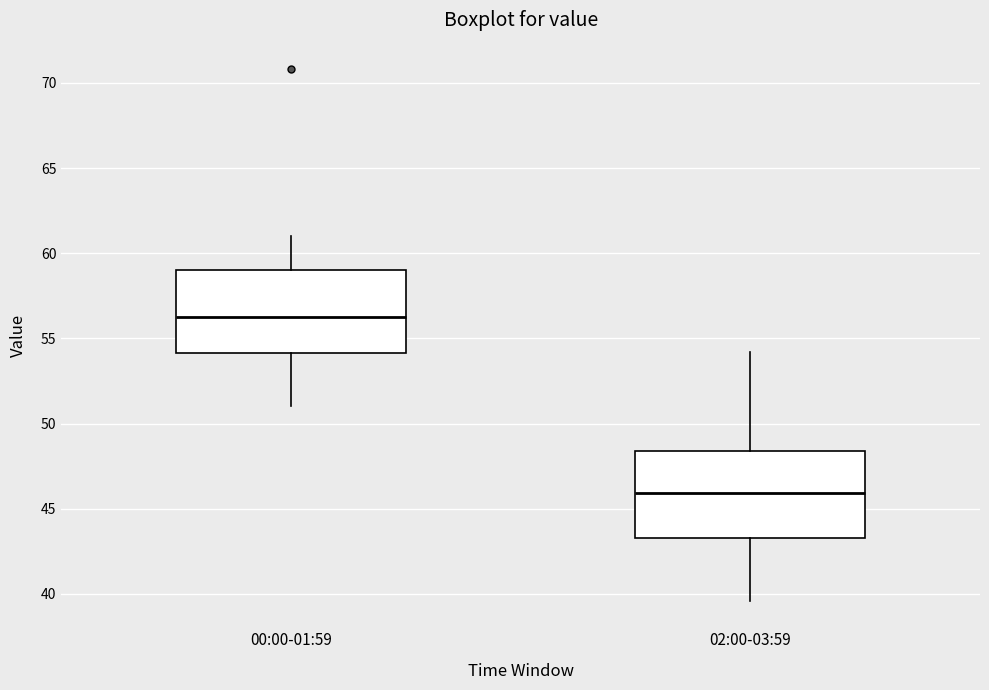

Reading left to right, transcribe this box plot: for each box, give where its median line is, the range the box spans, and where its two whiskers end, as read against the y-axis. The values are not printed on the chart, so give them approximately, as read against the axis.

00:00-01:59: median 56.5, box 54.0 to 59.0, whiskers 51.0 to 61.0
02:00-03:59: median 46.0, box 43.5 to 48.5, whiskers 39.5 to 54.0